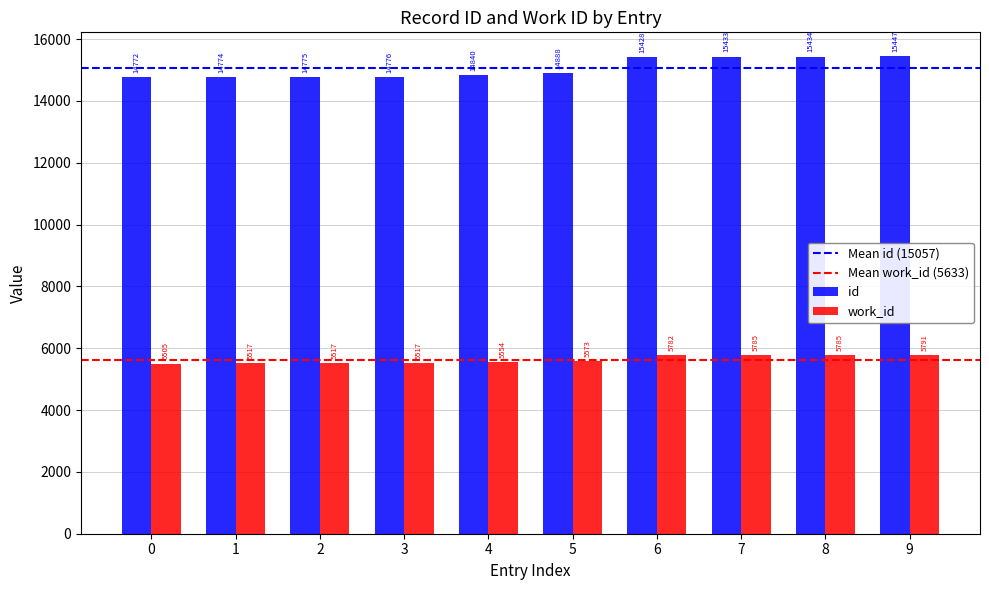

How many data points in id are less than 14888?

5